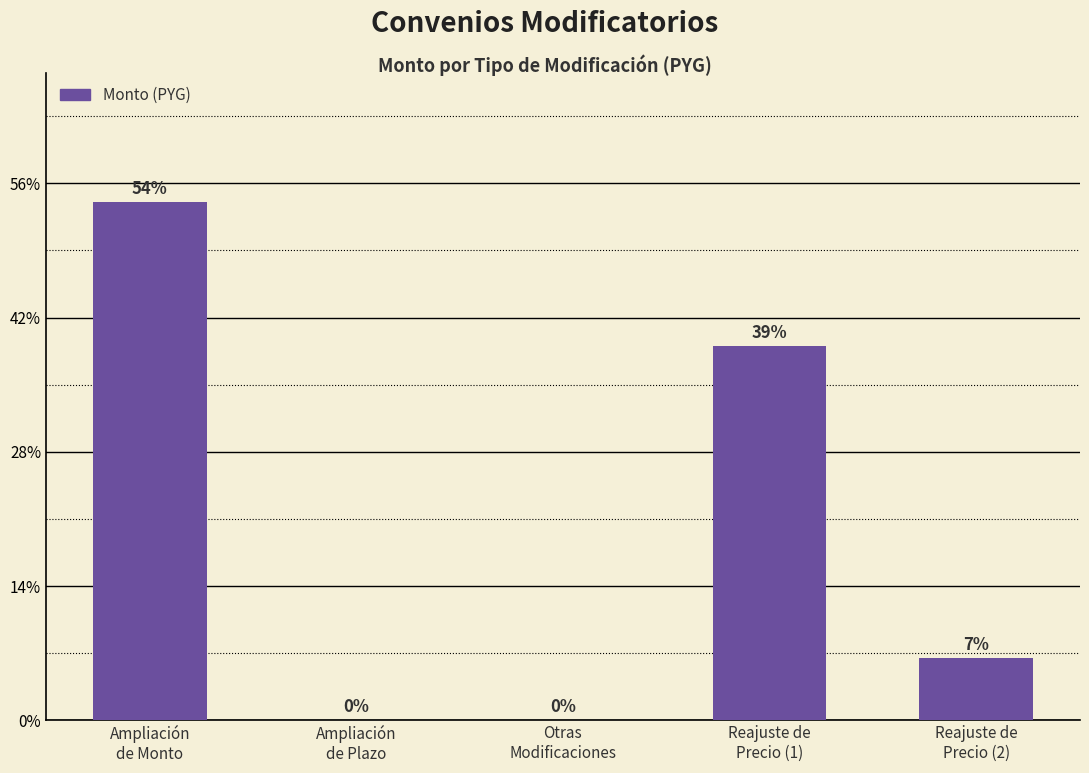

What is the sum of all values?

284159316